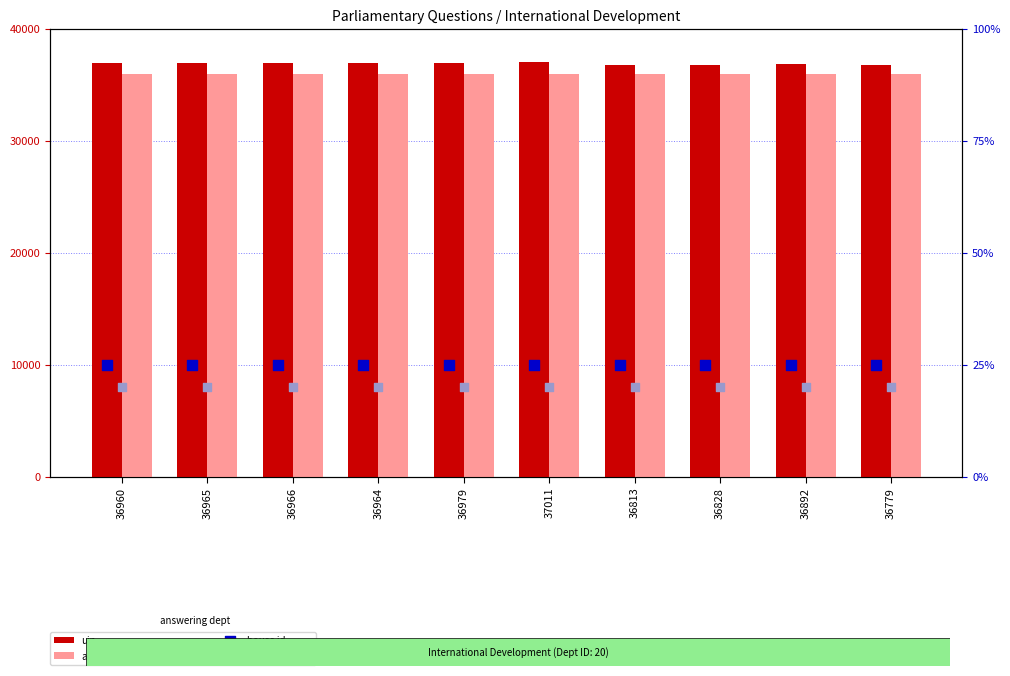

What are all the series names shown in the legend?

uin, answering dept id (scaled), house id, dept id (norm)